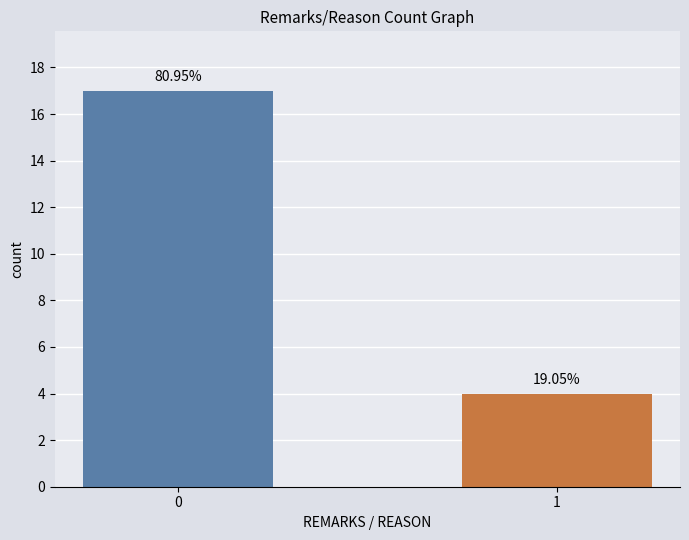

How many groups of bars are there?

1